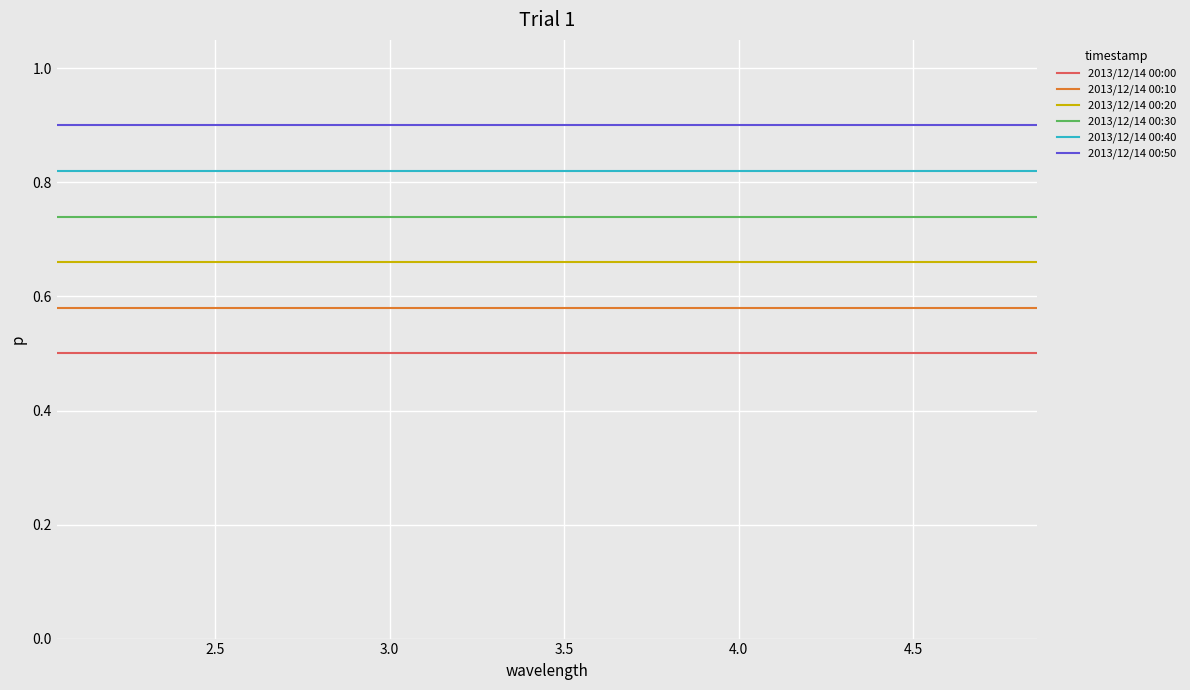

Does the chart have visible grid lines?

Yes